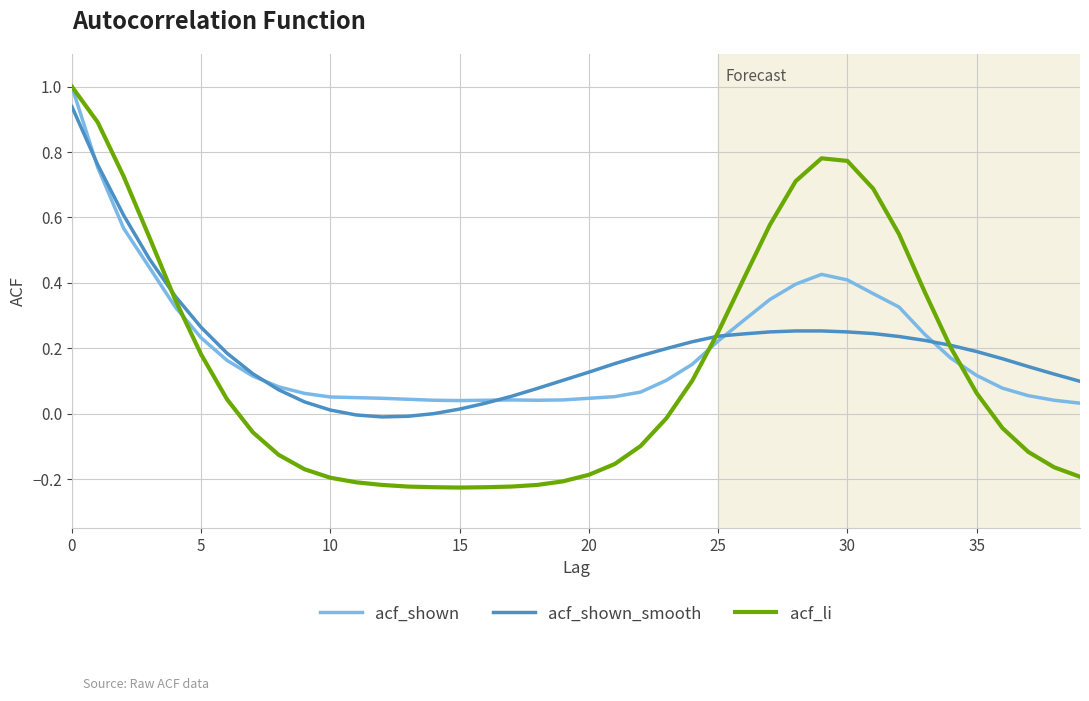

Which series has the widest spread of values?

acf_li